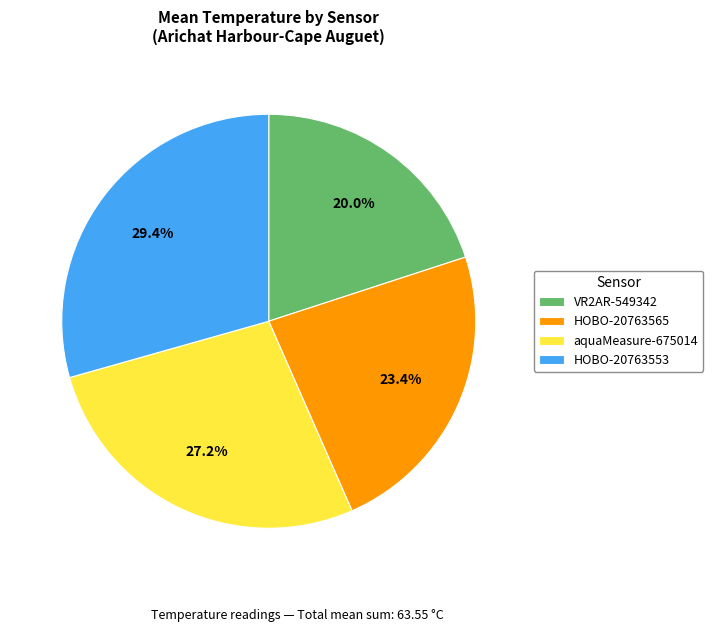

Which slice is the smallest?

VR2AR-549342